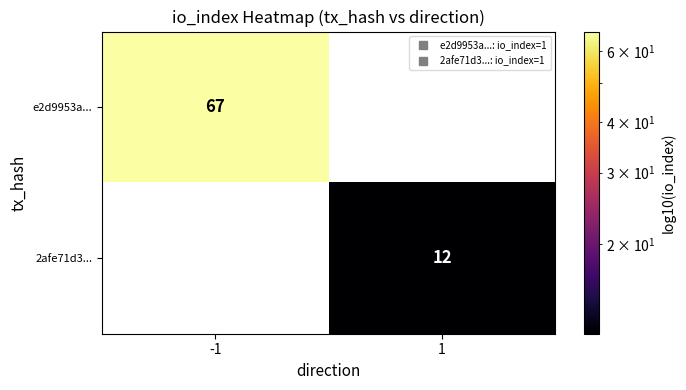

Reading left to right, what are all the values shown in this chart?

e2d9953a...: -1=67	1=0
2afe71d3...: -1=0	1=12